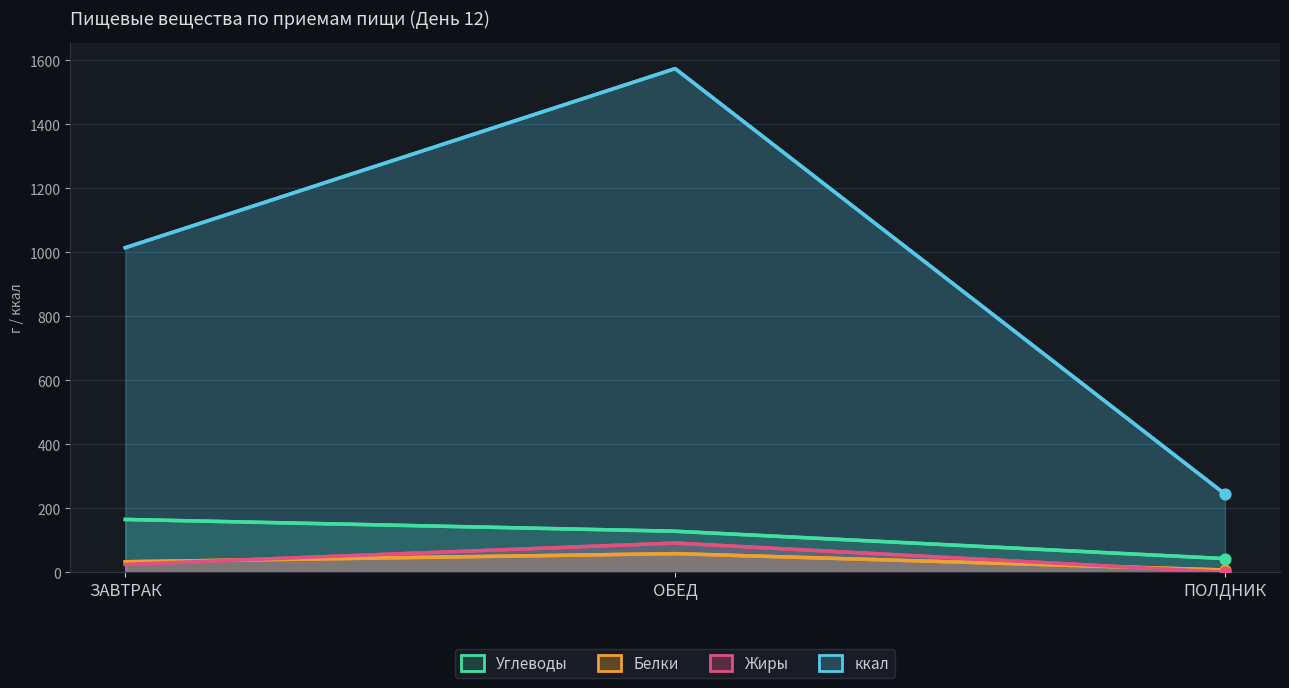

At which category is the sum across all series the highest?

ОБЕД